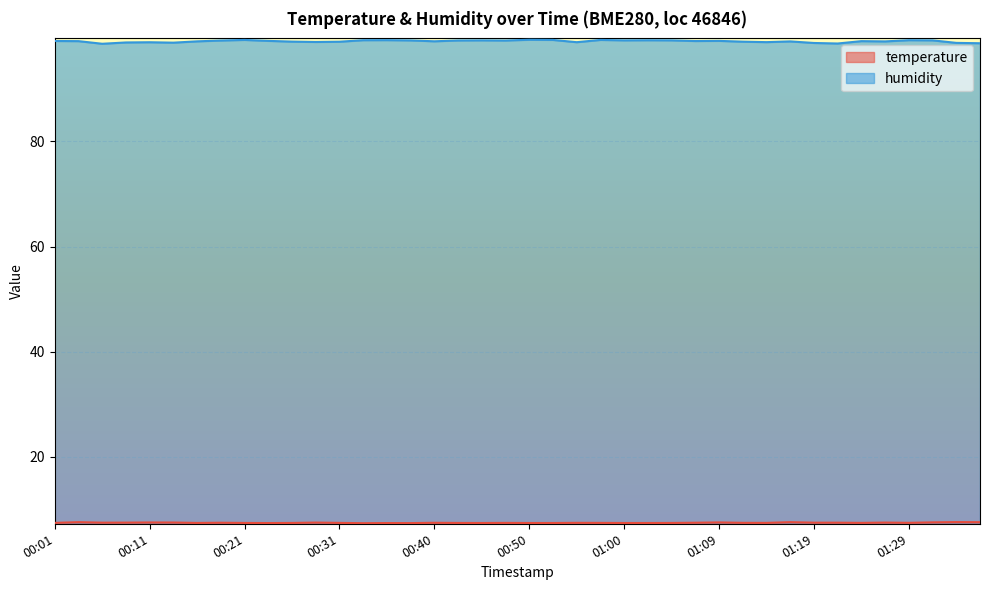

Reading left to right, transcribe all the data shown in this chart.

temperature: 7.5	7.6	7.5	7.5	7.5	7.5	7.5	7.5	7.5	7.4	7.5	7.5	7.5	7.4	7.4	7.4	7.5	7.5	7.5	7.5	7.5	7.5	7.5	7.5	7.5	7.5	7.5	7.5	7.6	7.5	7.5	7.6	7.5	7.5	7.5	7.5	7.5	7.6	7.6	7.6
humidity: 99.1	99.1	98.6	98.8	98.9	98.8	99.0	99.2	99.3	99.1	99.0	98.9	99.0	99.3	99.3	99.2	99.0	99.2	99.2	99.2	99.3	99.3	98.9	99.3	99.2	99.2	99.2	99.1	99.1	99.0	98.9	99.0	98.7	98.6	99.1	99.0	99.3	99.2	98.8	98.7